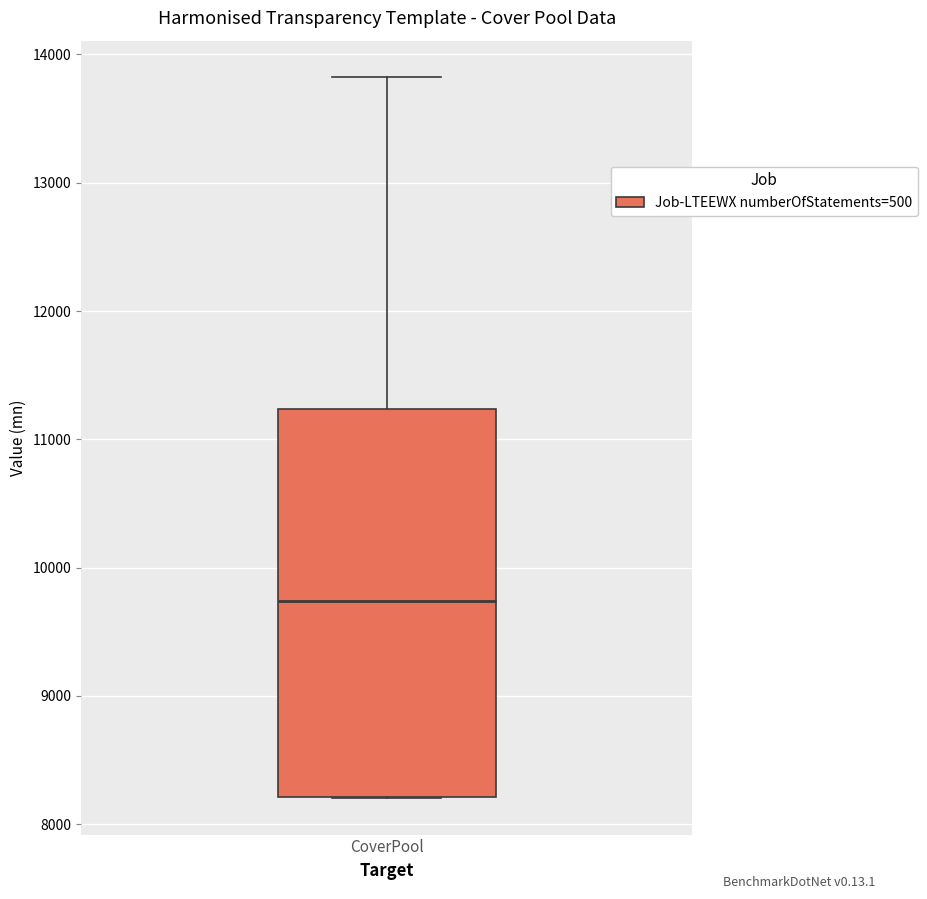

Read this box plot against the y-axis: the position of the median line, the range covered by the box, and the ends of both whiskers. The values are not printed on the chart, so give them approximately, as read against the axis.

median 9700, box 8200 to 11200, whiskers 8200 to 13800